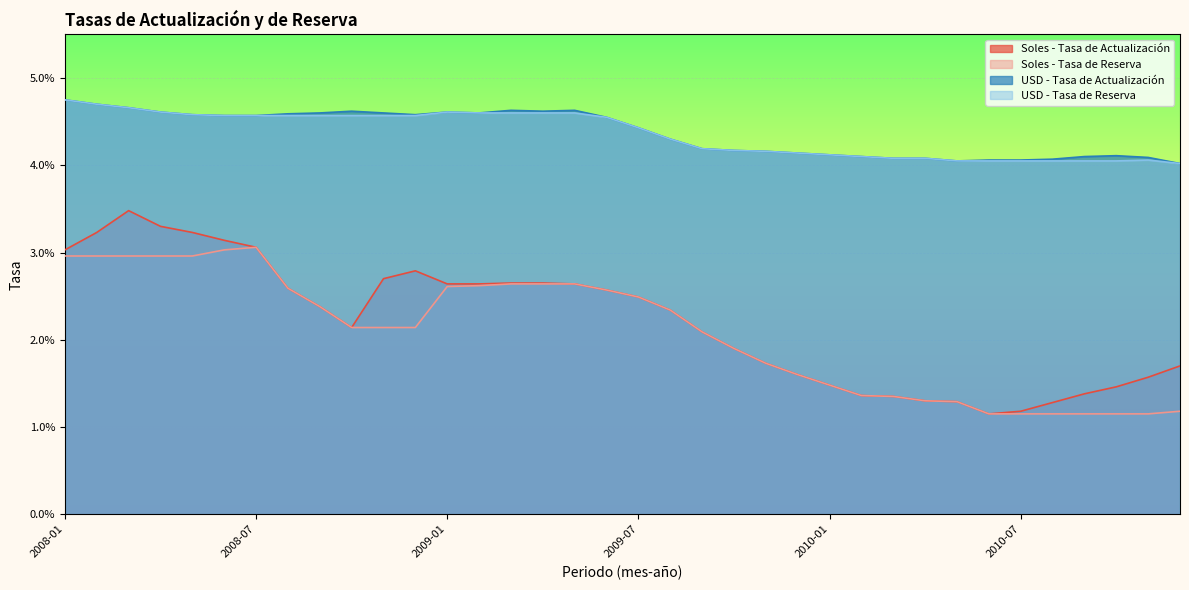

The value of USD - Tasa de Reserva at 2009-10 is 0.0. True or false?

True